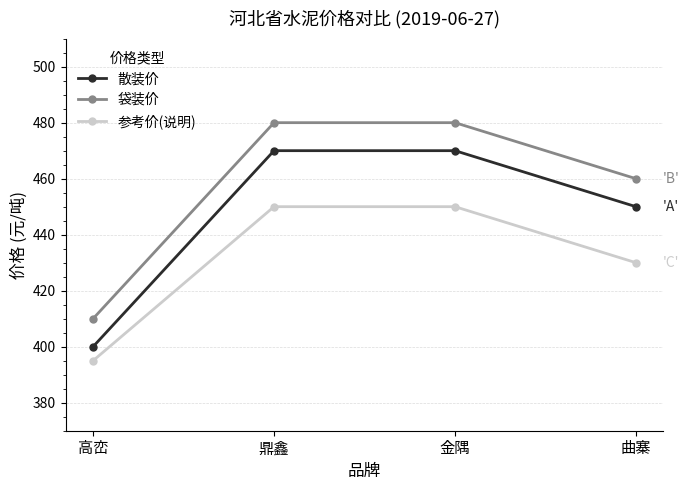

What position from the right is 鼎鑫?

3